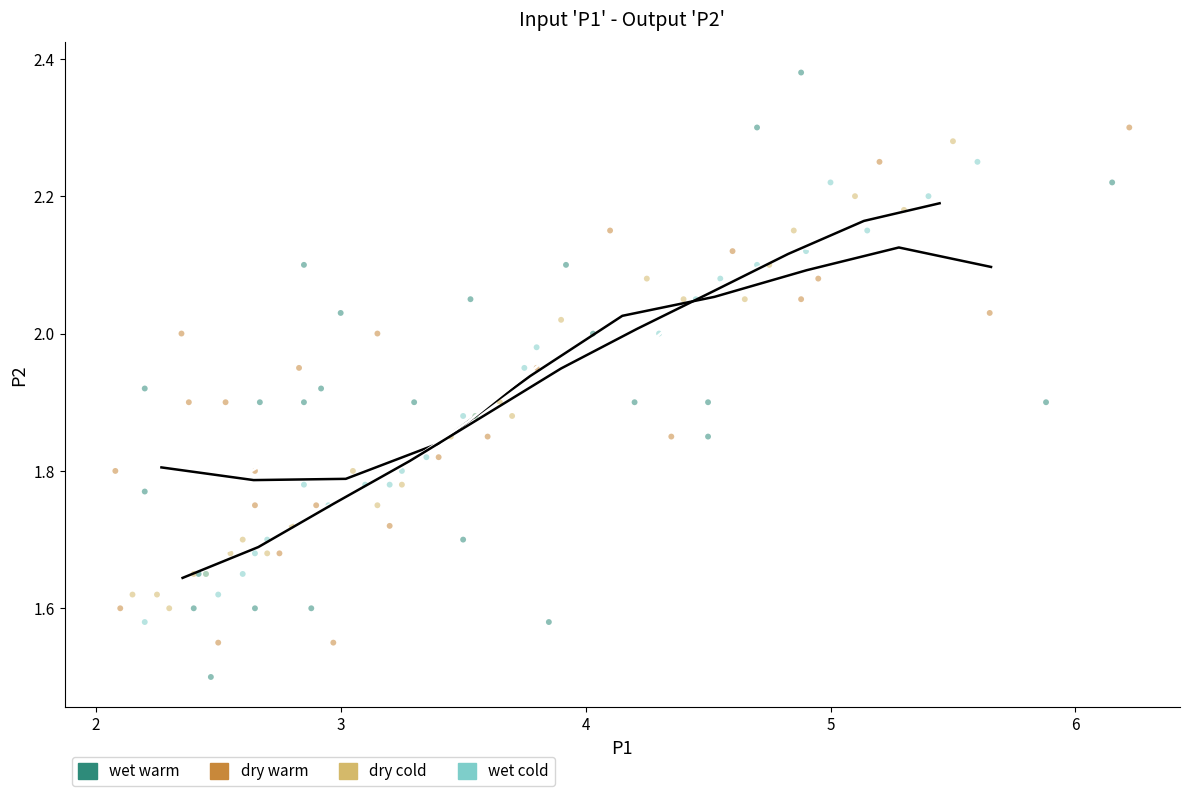

Which series has the largest Y range (max minus min)?

wet warm